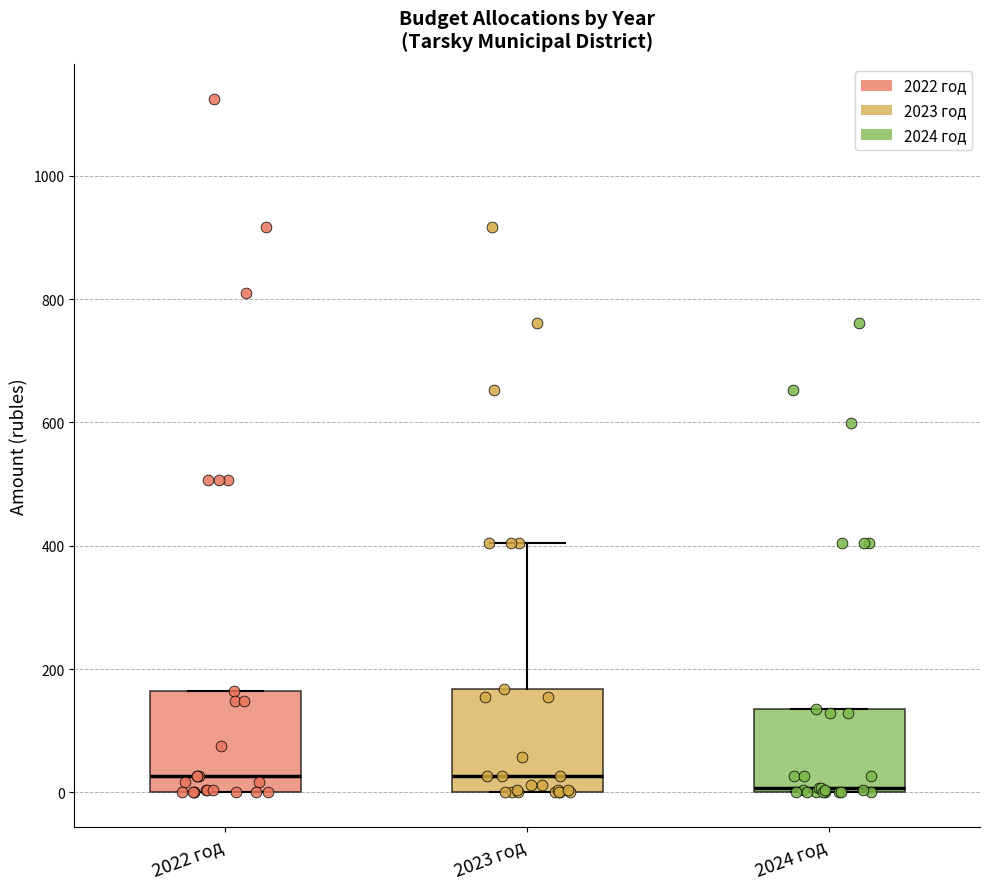

Reading left to right, read every box against the y-axis: the position of its median line, the range the box covers, and the ends of its whiskers. The values are not printed on the chart, so give them approximately, as read against the axis.

2022 год: median 20, box 0 to 160, whiskers 0 to 160
2023 год: median 20, box 0 to 160, whiskers 0 to 400
2024 год: median 0 (just above the box's lower edge), box 0 to 140, whiskers 0 to 140